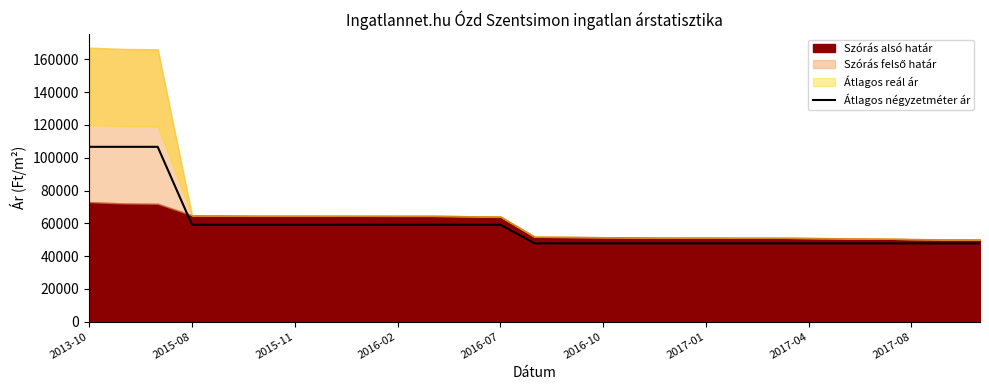

Does the chart have visible grid lines?

No